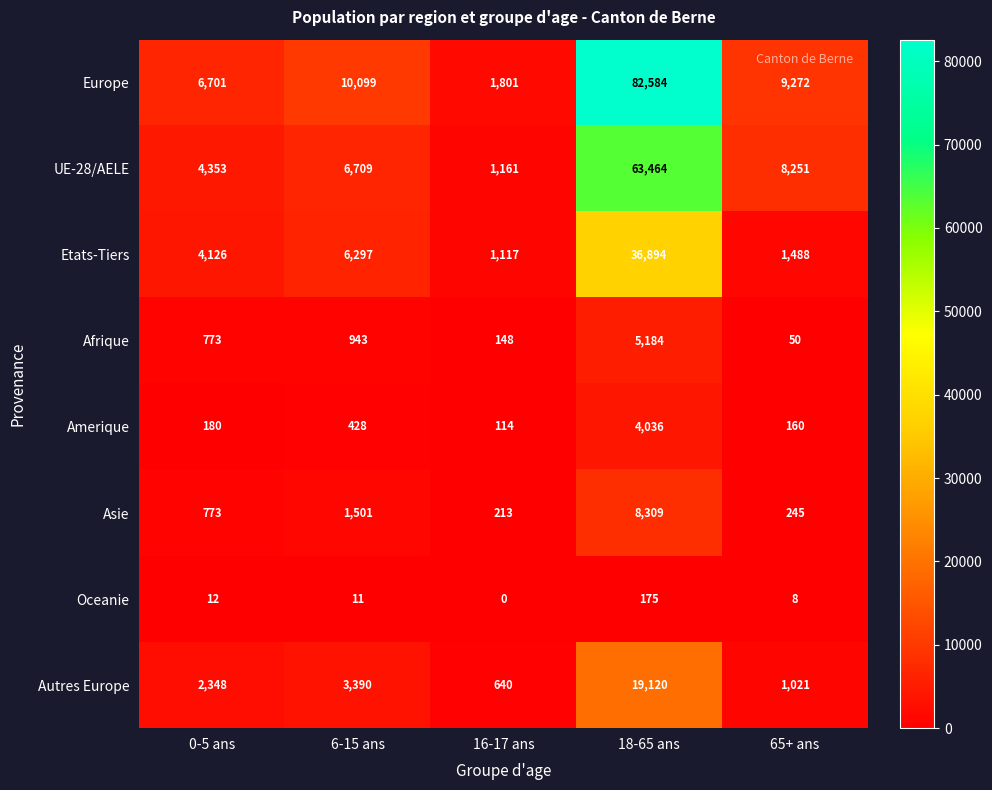

What is the approximate value of UE-28/AELE at 6-15 ans, to the nearest 10?

6710